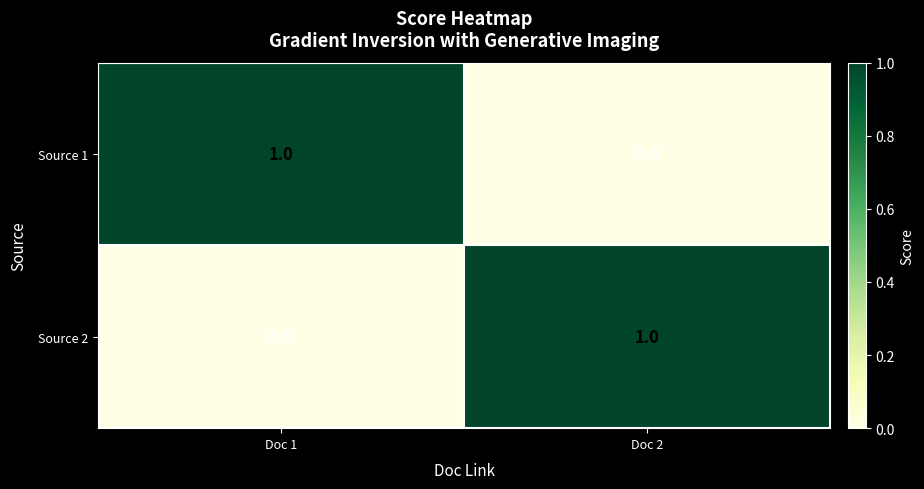

Is the value of Source 1 at Doc 2 greater than the value of Source 2 at Doc 2?

No